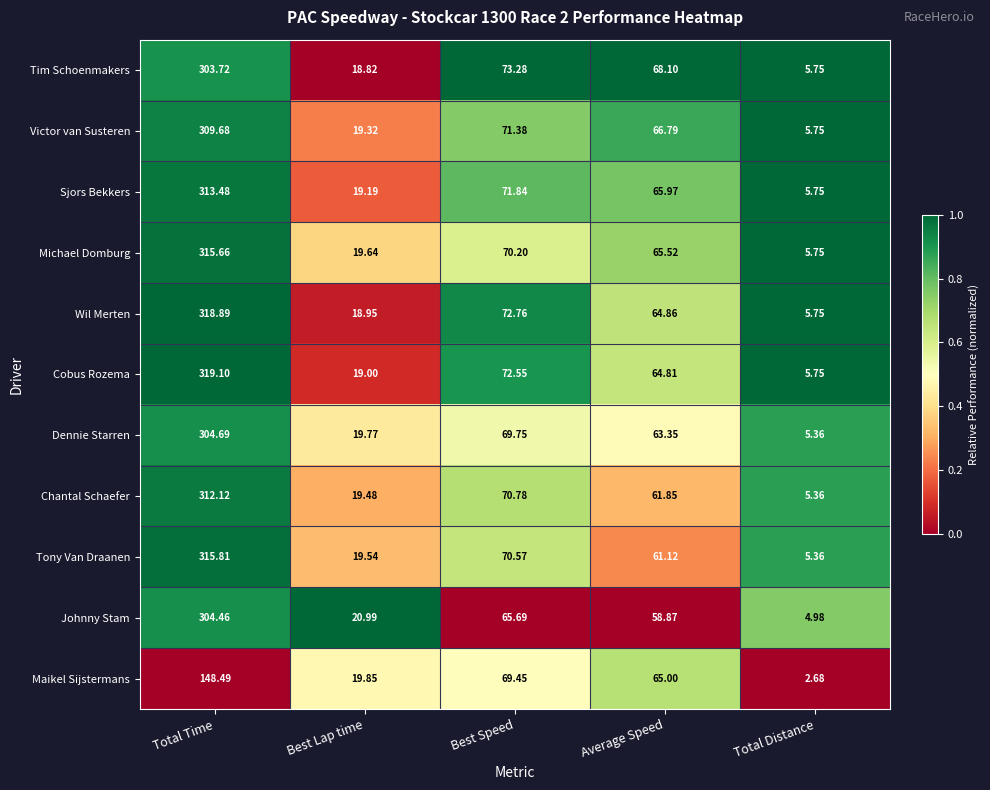

Where does the Tim Schoenmakers series first go above 68?

Total Time